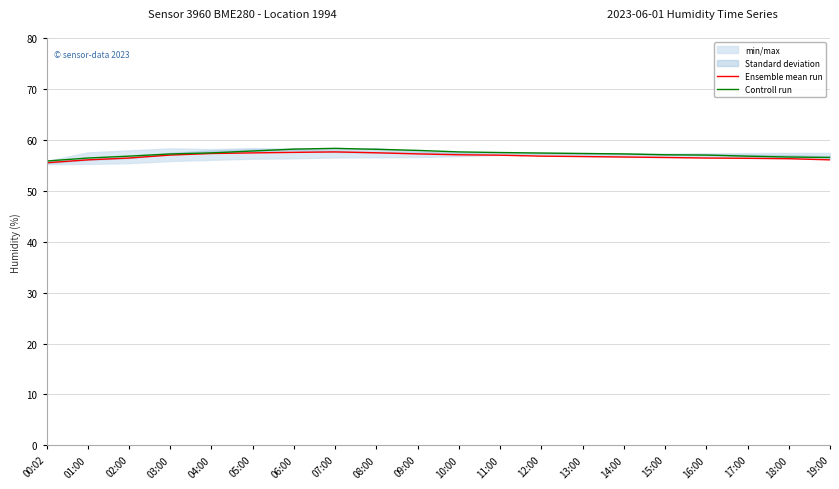

How many interior local peaks does the Ensemble mean run series have?

1